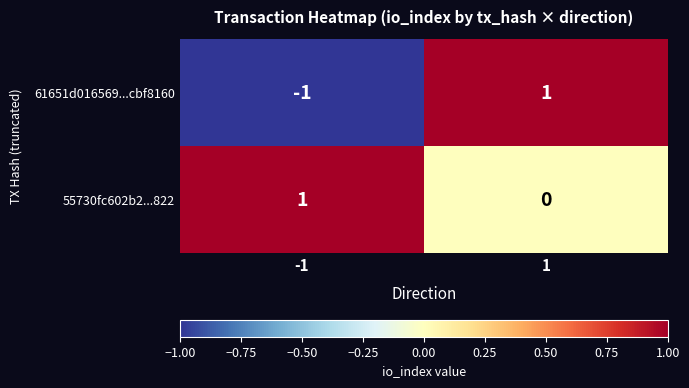

At -1, list the series in order from smallest to largest.

61651d016569...cbf8160, 55730fc602b2...822